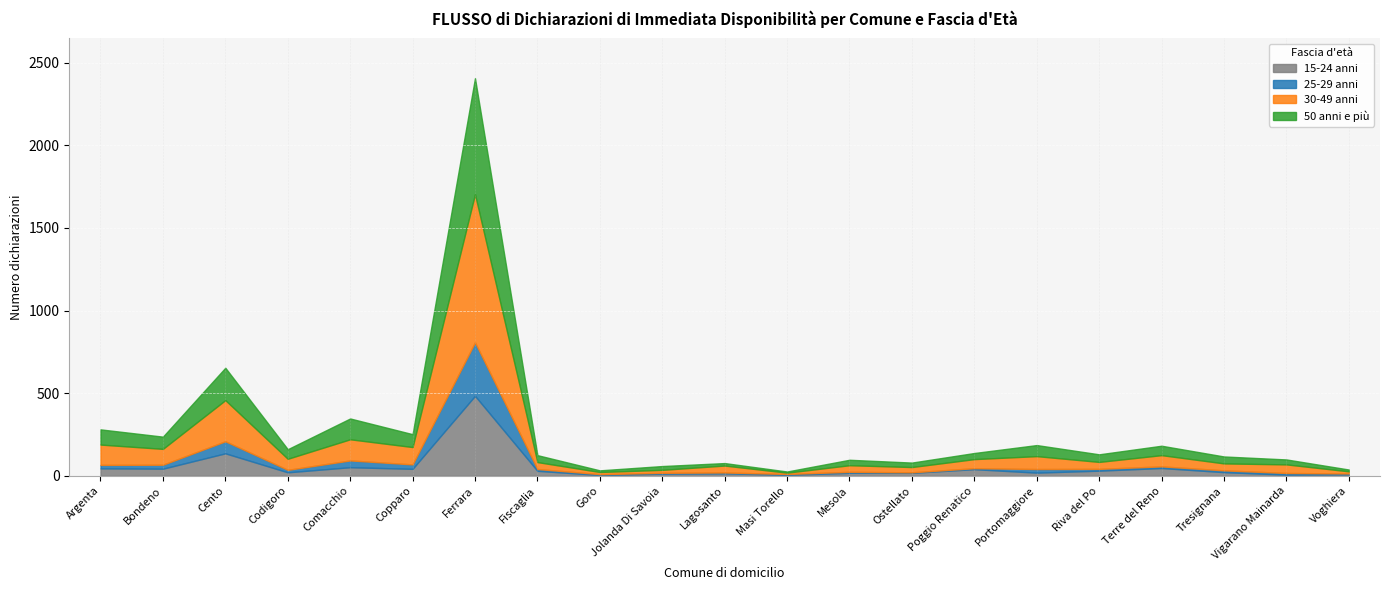

True or false: 50 anni e più and 25-29 anni cross at least once.

False